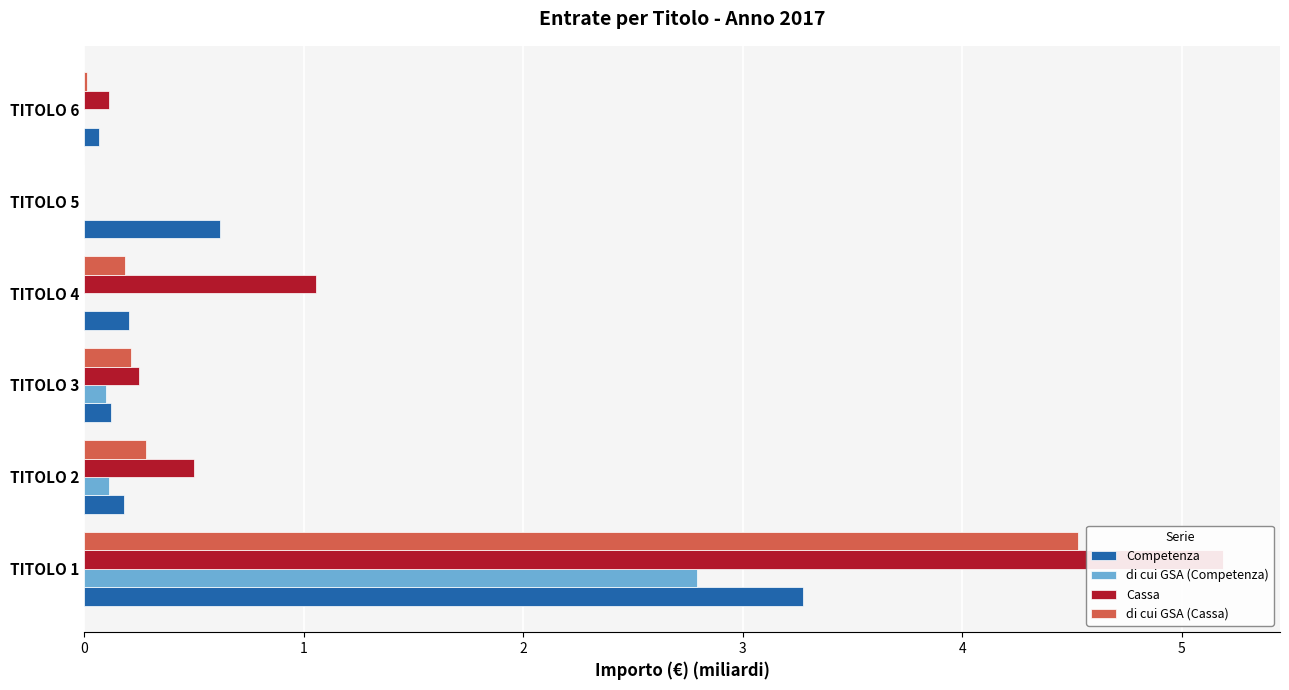

List the labels in order of Competenza value, largest first.

TITOLO 1, TITOLO 5, TITOLO 4, TITOLO 2, TITOLO 3, TITOLO 6